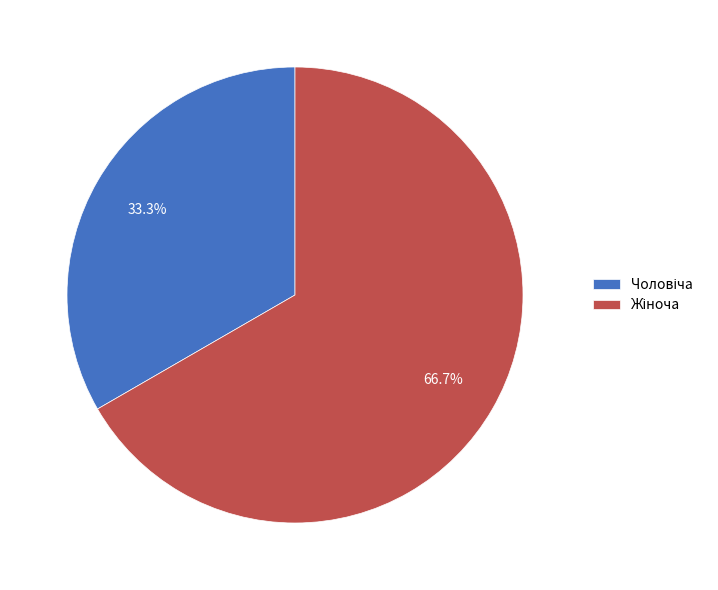

Is there any slice that represents more than half of the pie?

Yes